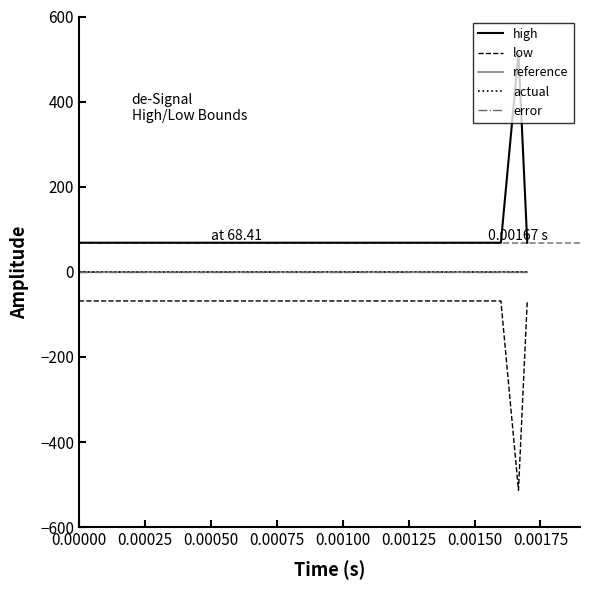

True or false: actual and low intersect in this chart.

False